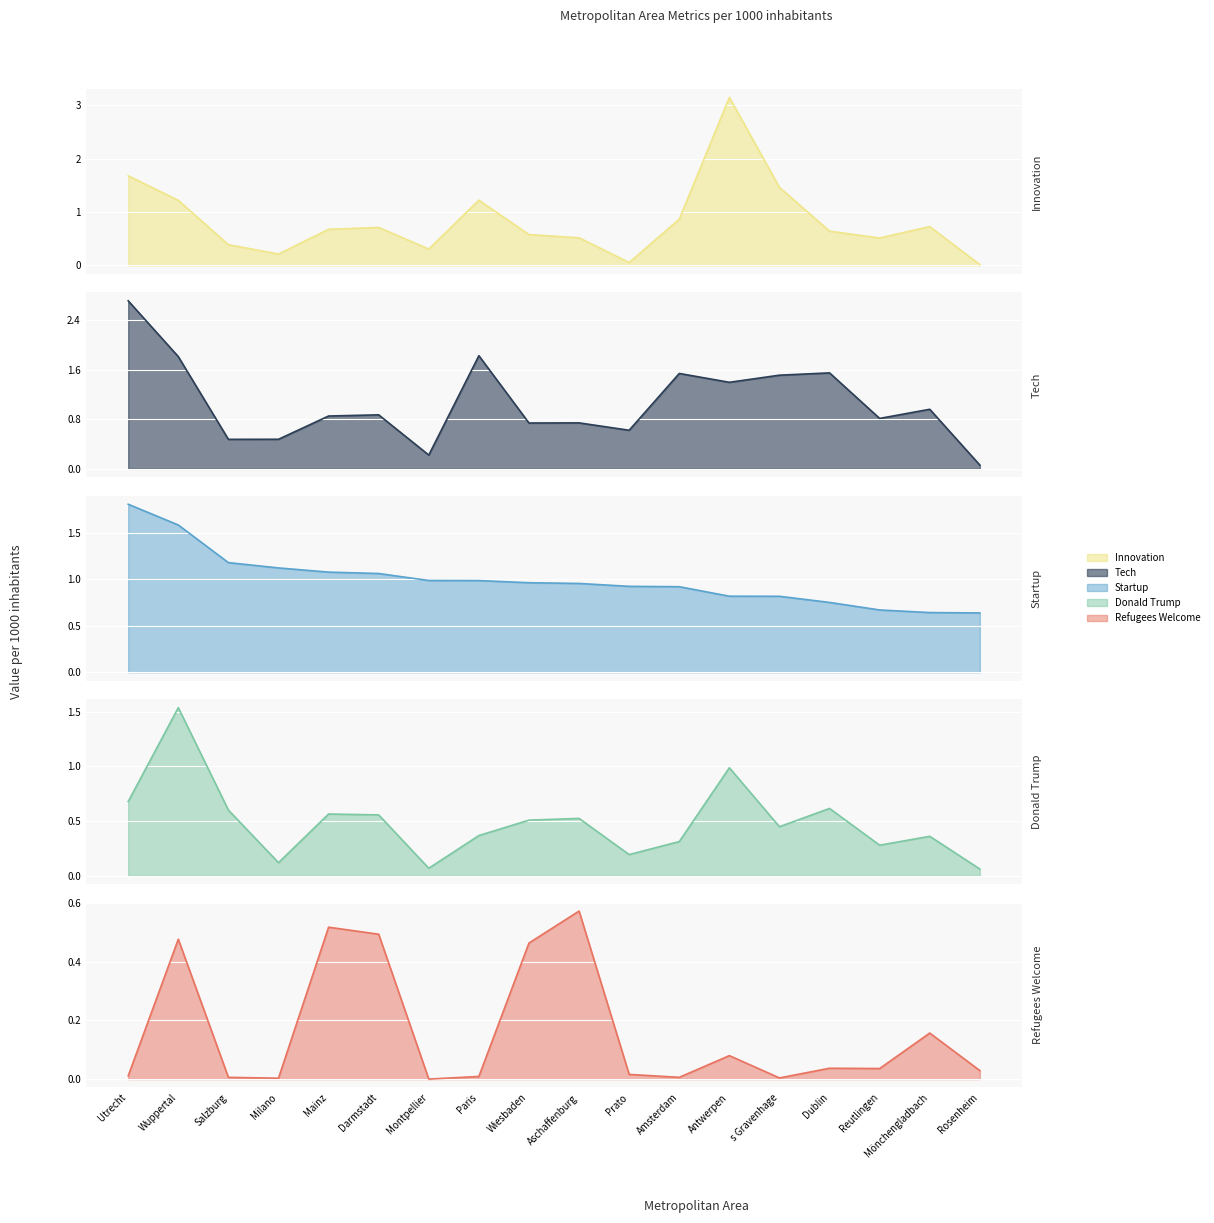

How many interior local peaks does the Donald Trump / 1000 inh series have?

6